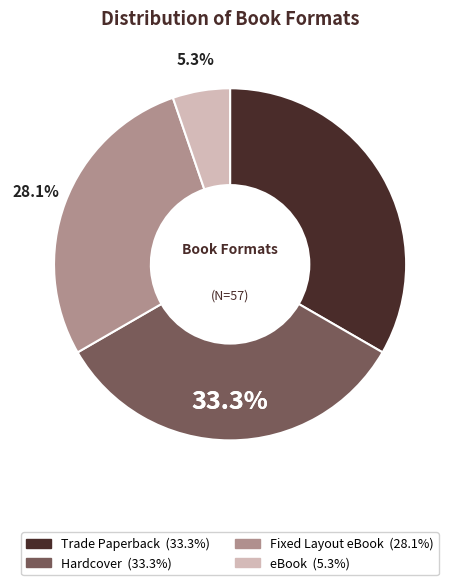

Do eBook and Fixed Layout eBook together represent more than half of the pie?

No